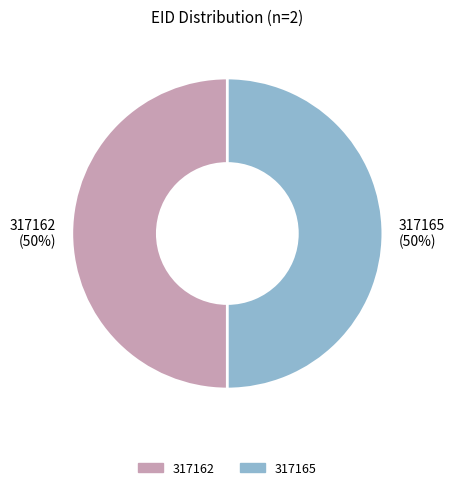

Count the number of slices in the pie.

2